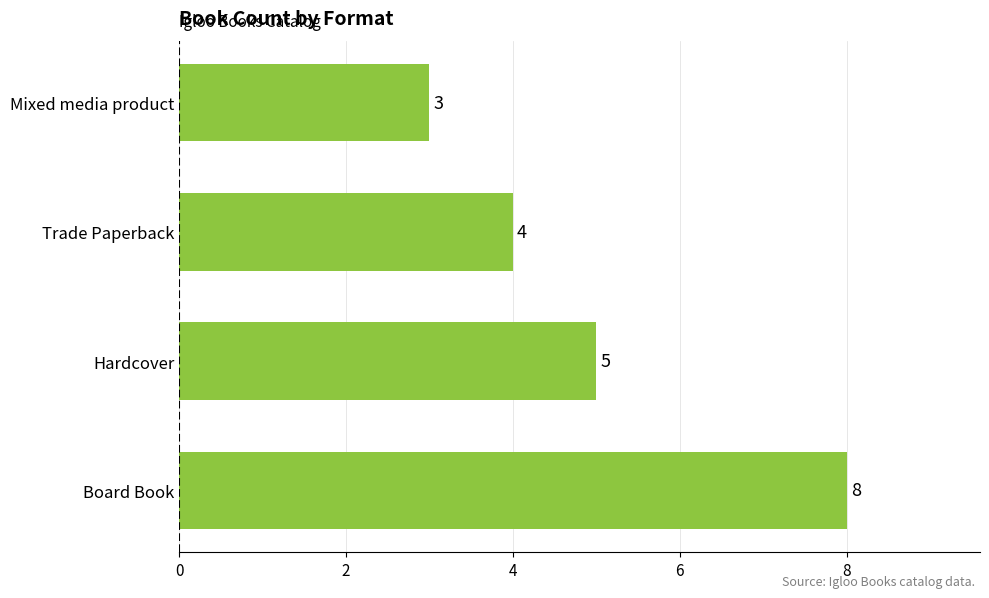

How many series are shown in this chart?

1